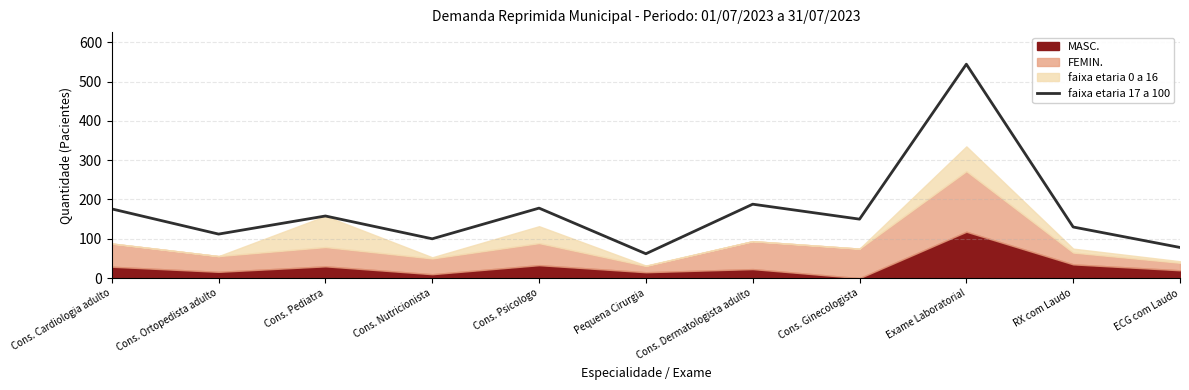

What is the sum of all values?

1876